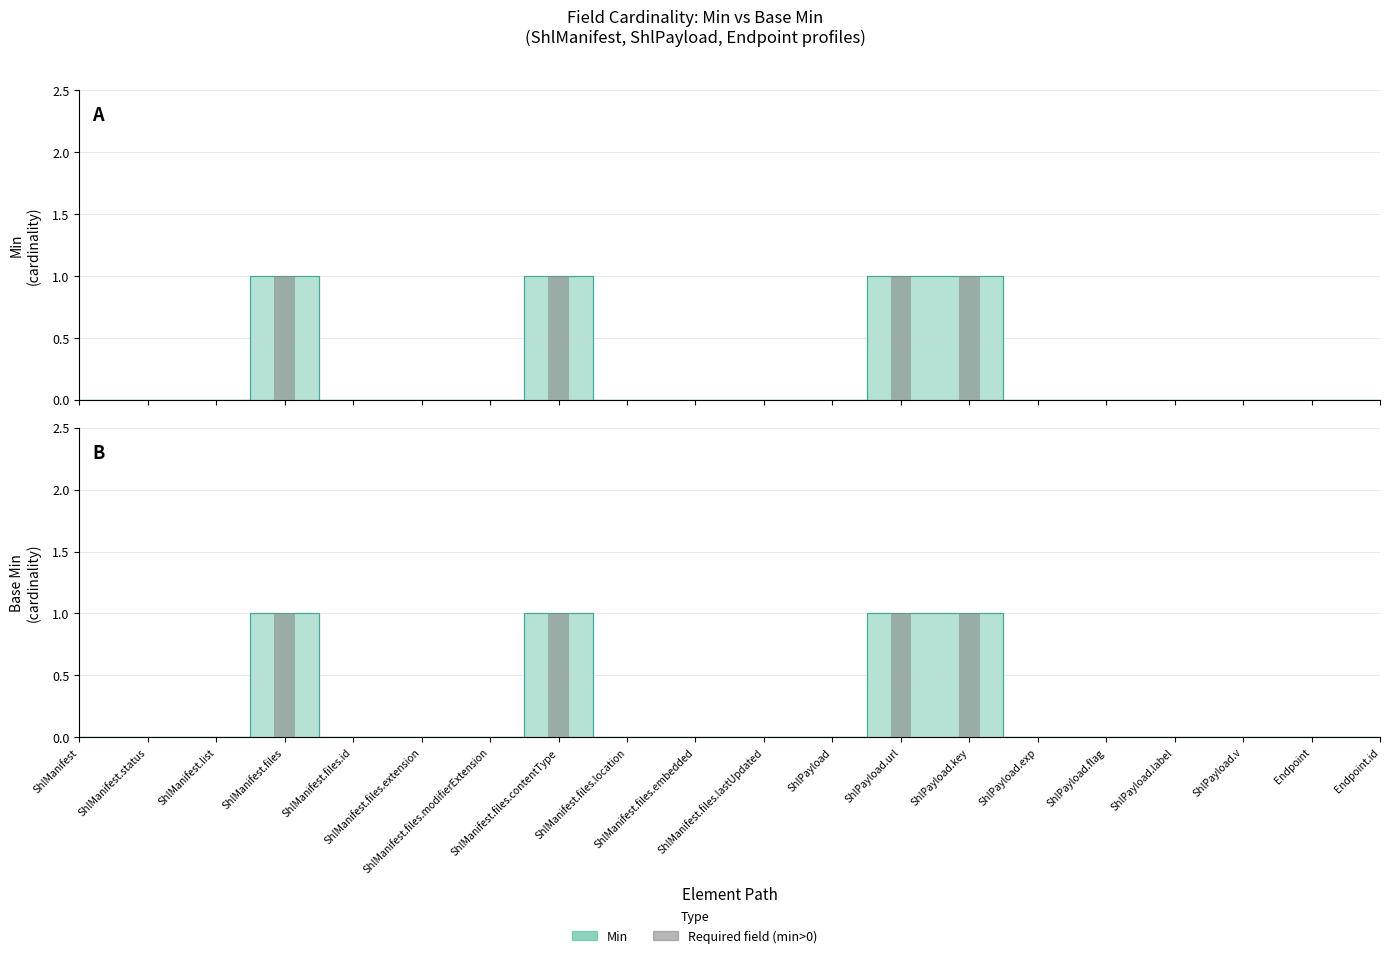

How many series are shown in this chart?

2